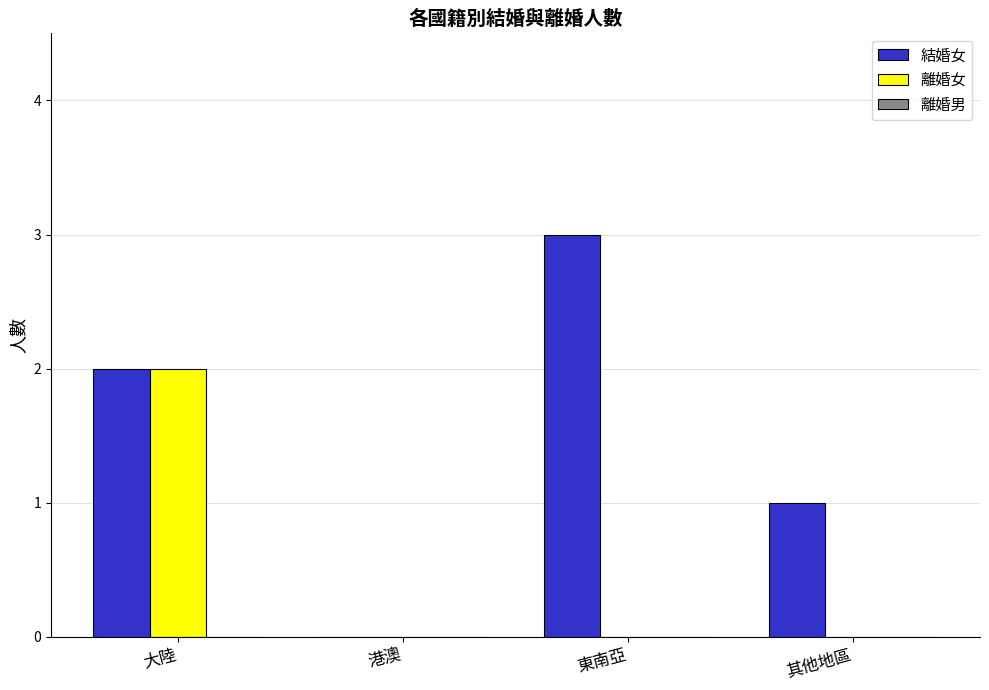

How many positive values does the 結婚女 series have?

3